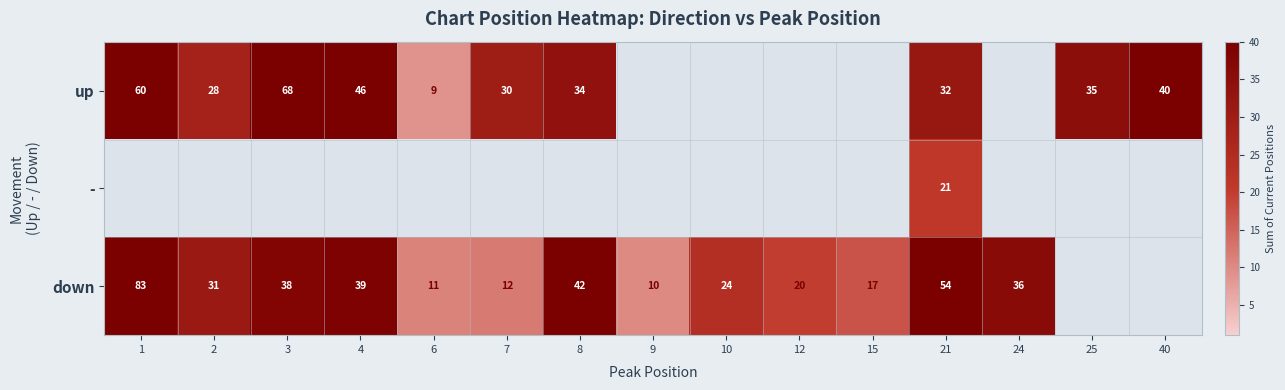

True or false: up has a value of 20 at 3.

False